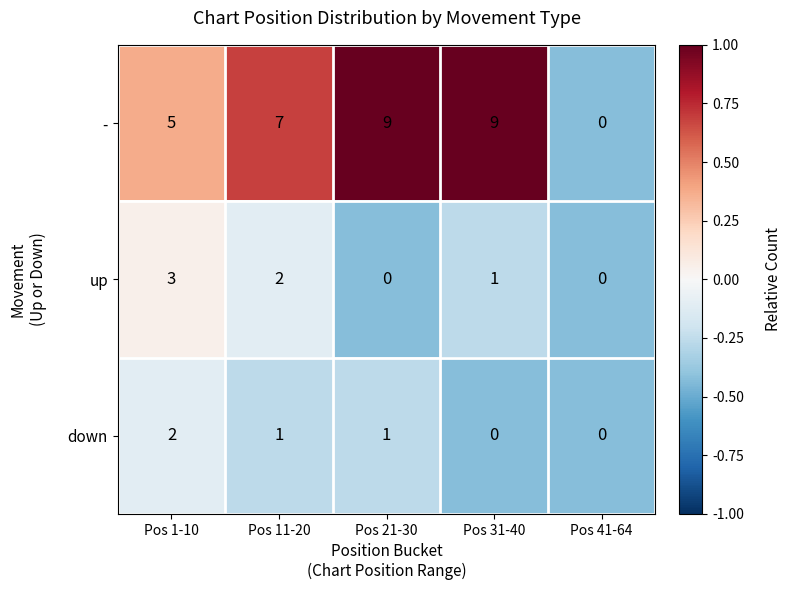

Reading left to right, transcribe all the data shown in this chart.

-: Pos 1-10=5	Pos 11-20=7	Pos 21-30=9	Pos 31-40=9	Pos 41-64=0
up: Pos 1-10=3	Pos 11-20=2	Pos 21-30=0	Pos 31-40=1	Pos 41-64=0
down: Pos 1-10=2	Pos 11-20=1	Pos 21-30=1	Pos 31-40=0	Pos 41-64=0